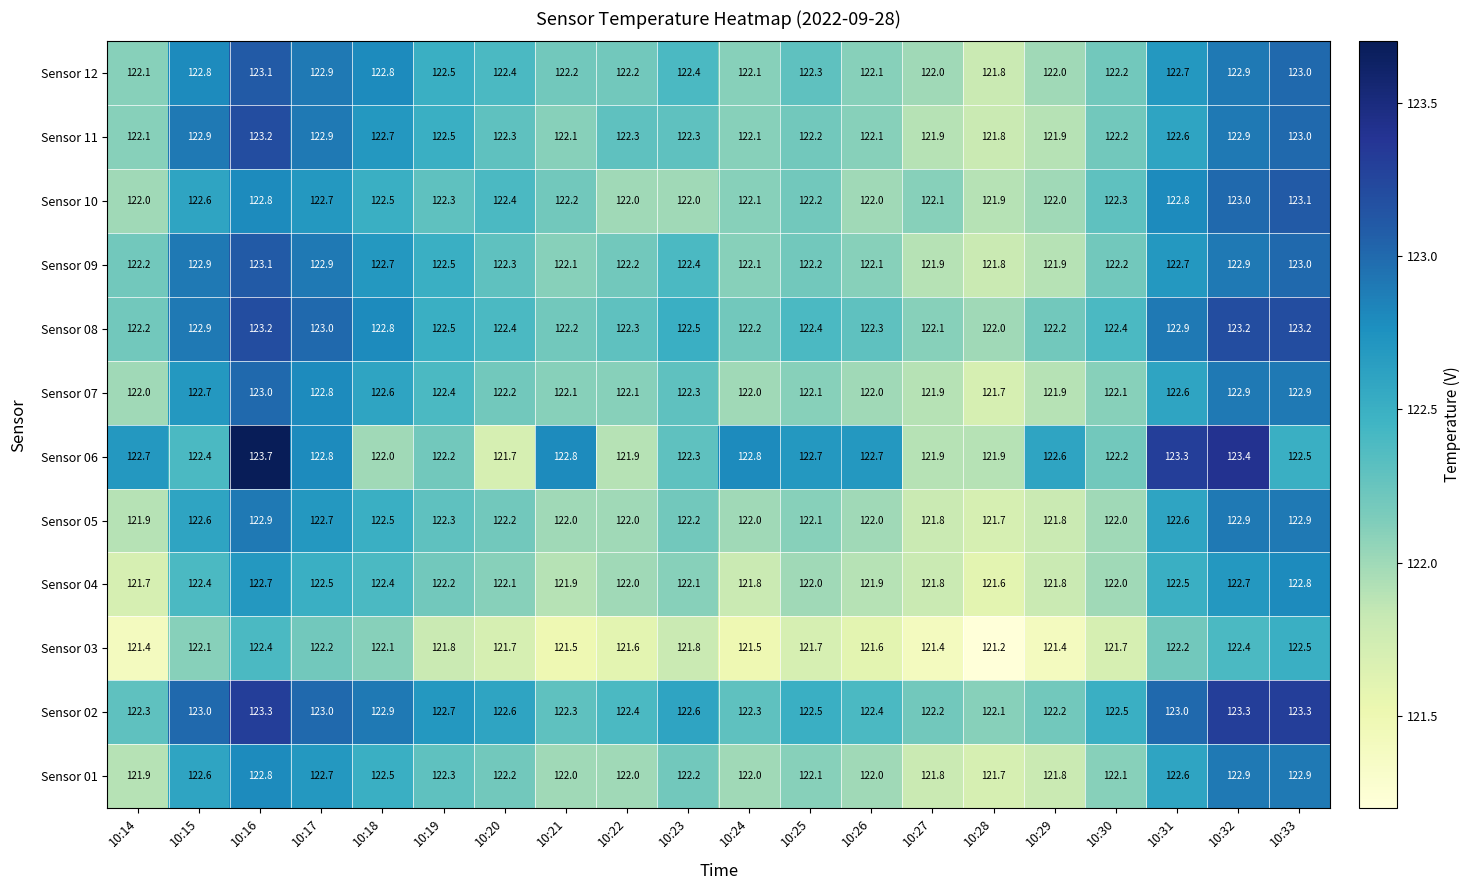

Which series has the widest spread of values?

Sensor 06